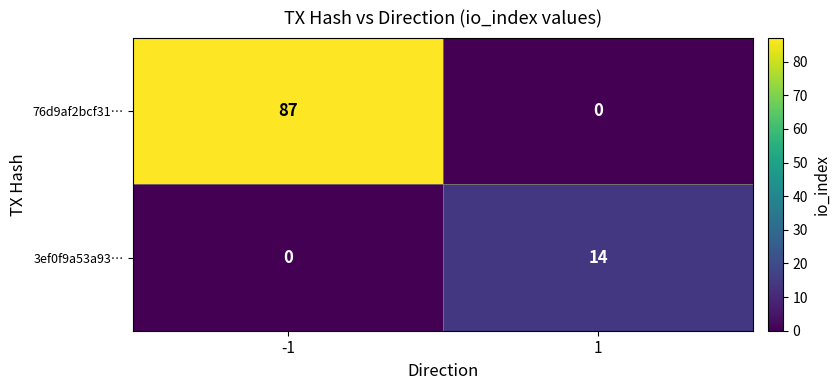

Reading right to left, what are all the values shown in this chart?

76d9af2bcf31…: 1=0	-1=87
3ef0f9a53a93…: 1=14	-1=0